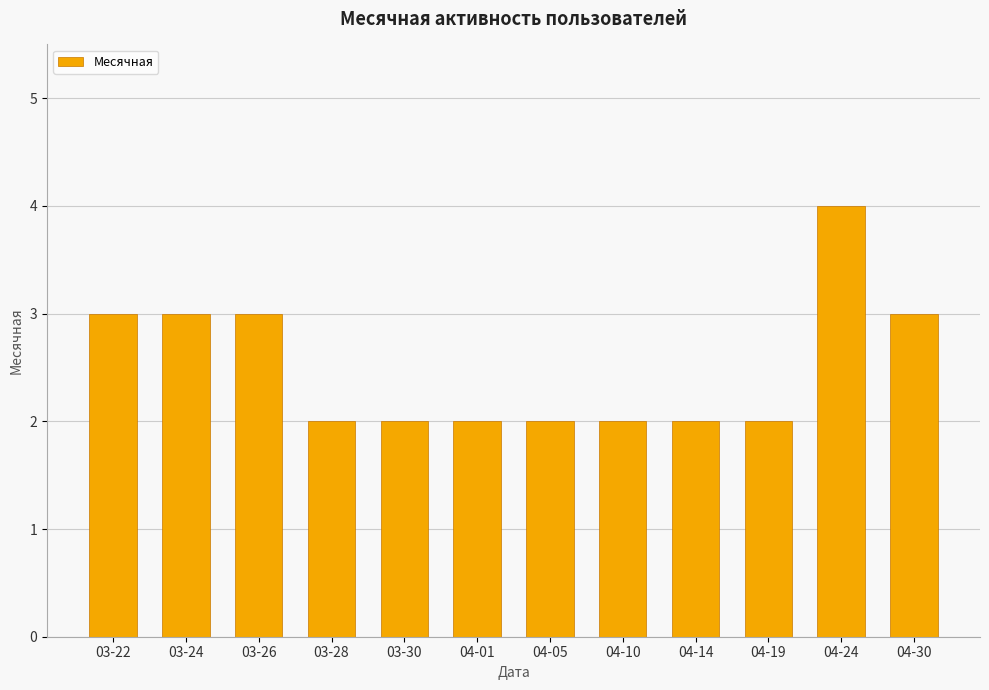

What is the sum of all values?

30